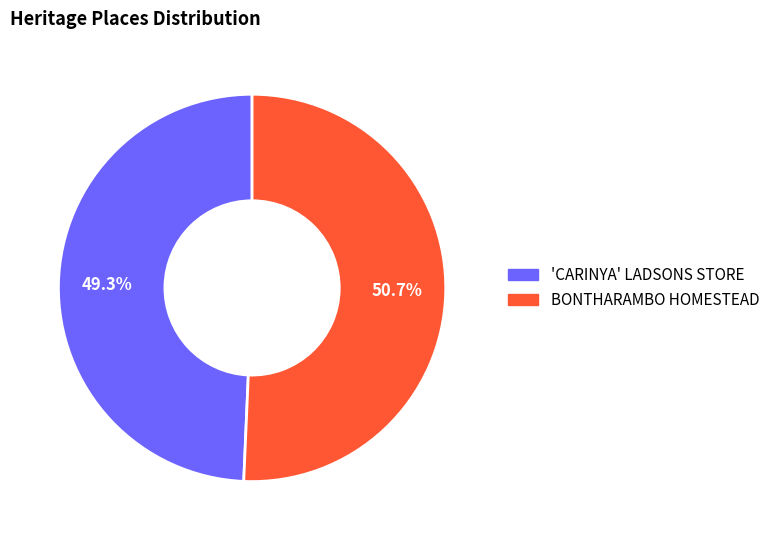

Approximately how many times larger is the value at BONTHARAMBO HOMESTEAD compared to 'CARINYA' LADSONS STORE?

1.0